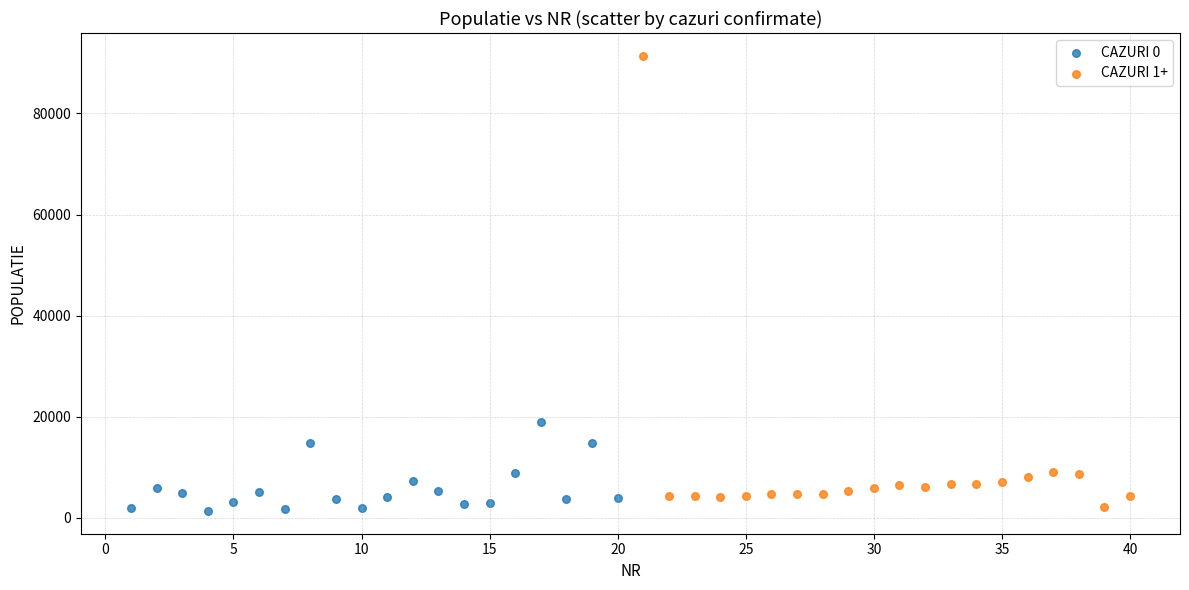

Which series has the widest spread of Y values?

CAZURI 1+